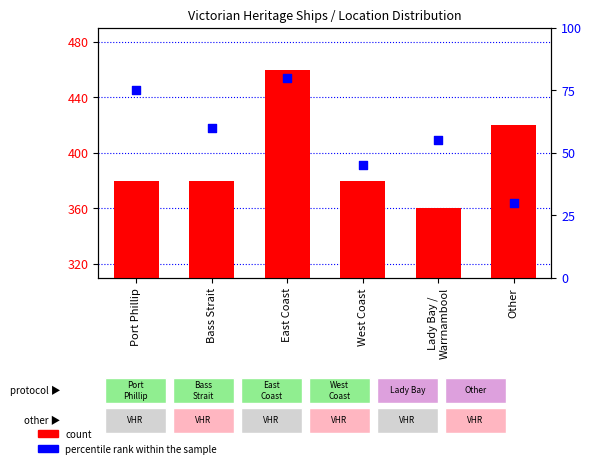

At which category is the sum across all series the highest?

East Coast